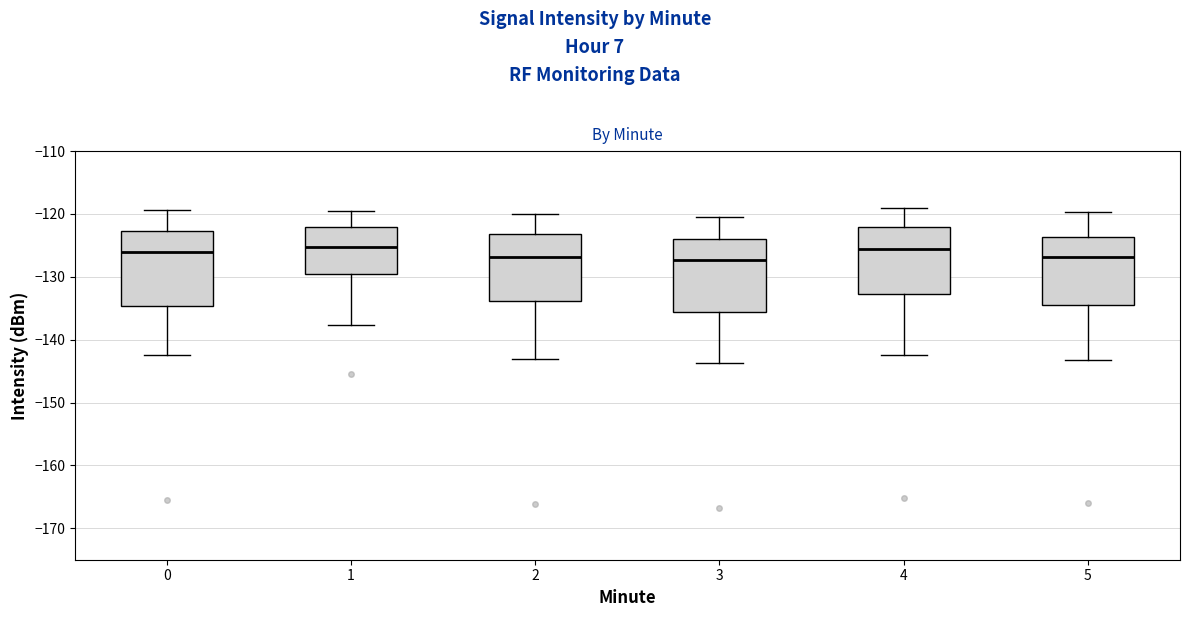

Reading left to right, read every box against the y-axis: the position of its median line, the range the box covers, and the ends of its whiskers. The values are not printed on the chart, so give them approximately, as read against the axis.

0: median -126, box -135 to -123, whiskers -142 to -119
1: median -125, box -129 to -122, whiskers -138 to -120
2: median -127, box -134 to -123, whiskers -143 to -120
3: median -127, box -136 to -124, whiskers -144 to -120
4: median -126, box -133 to -122, whiskers -142 to -119
5: median -127, box -135 to -124, whiskers -143 to -120